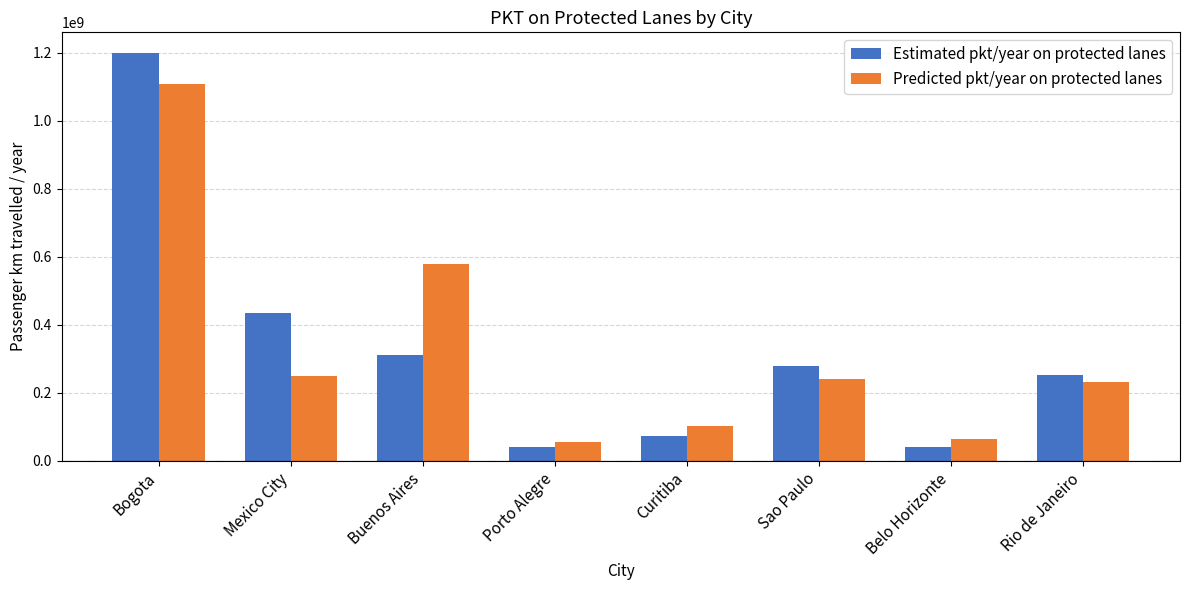

What is the average value of the Predicted pkt/year on protected lanes series?

329062873.2